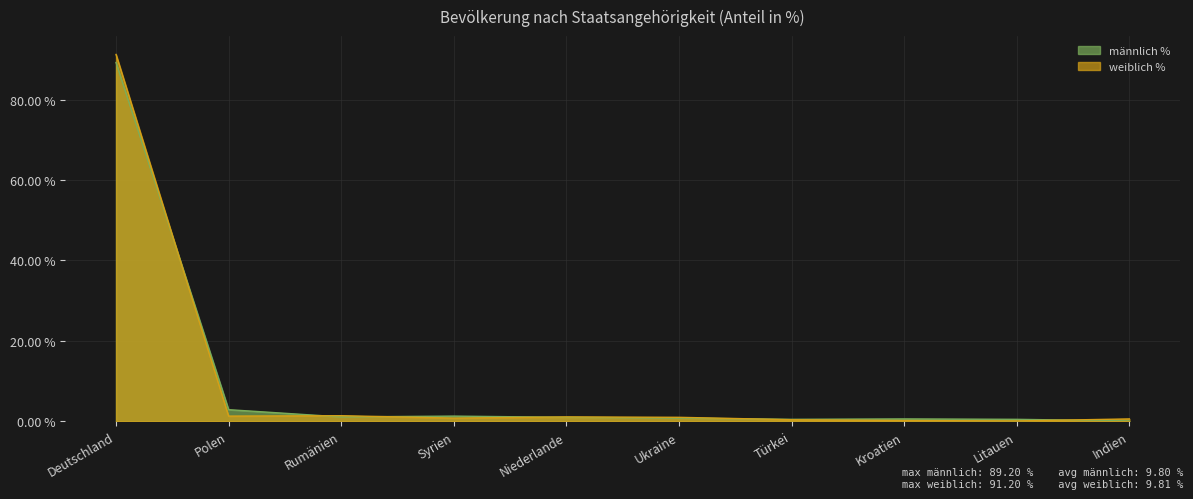

What is the spread (max minus min) of values at Indien?

0.5